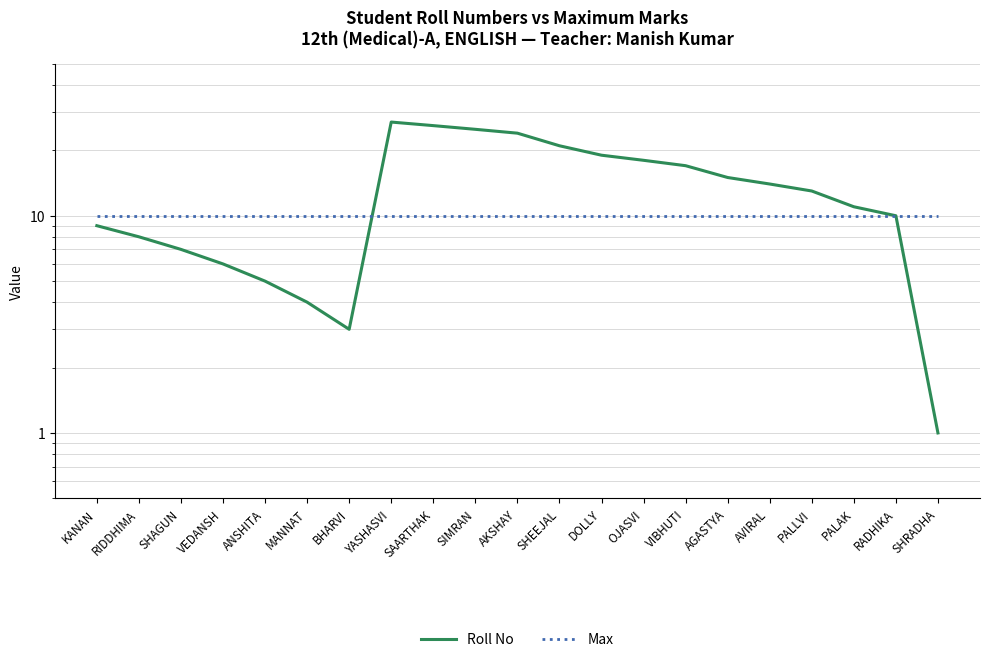

Reading right to left, list all the values displayed in this chart.

Roll No: 1	10	11	13	14	15	17	18	19	21	24	25	26	27	3	4	5	6	7	8	9
Max: 10	10	10	10	10	10	10	10	10	10	10	10	10	10	10	10	10	10	10	10	10